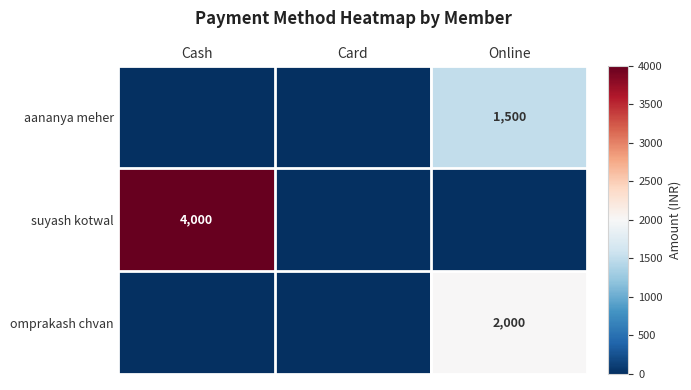

What is the total value across all series at Online?

3500